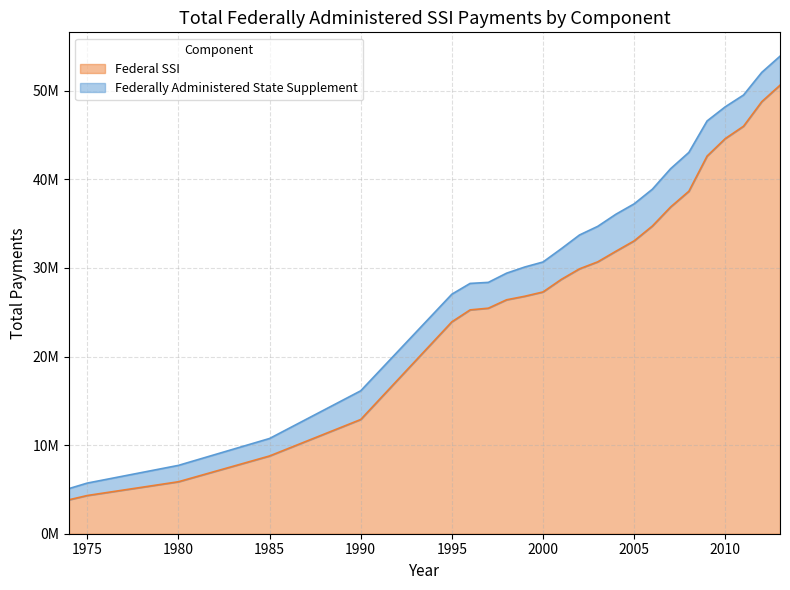

What are all the series names shown in the legend?

Federal SSI, Federally Administered State Supplement